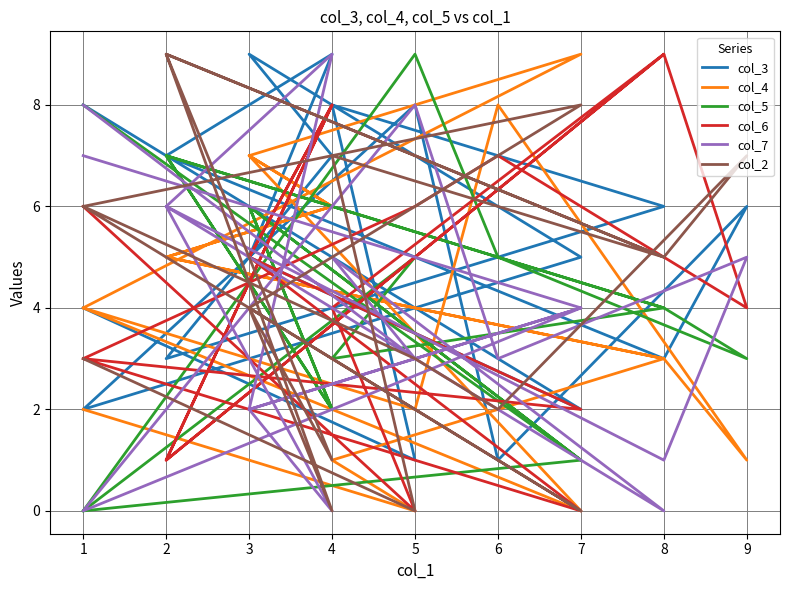

How many values in the col_7 series exceed 4?

8